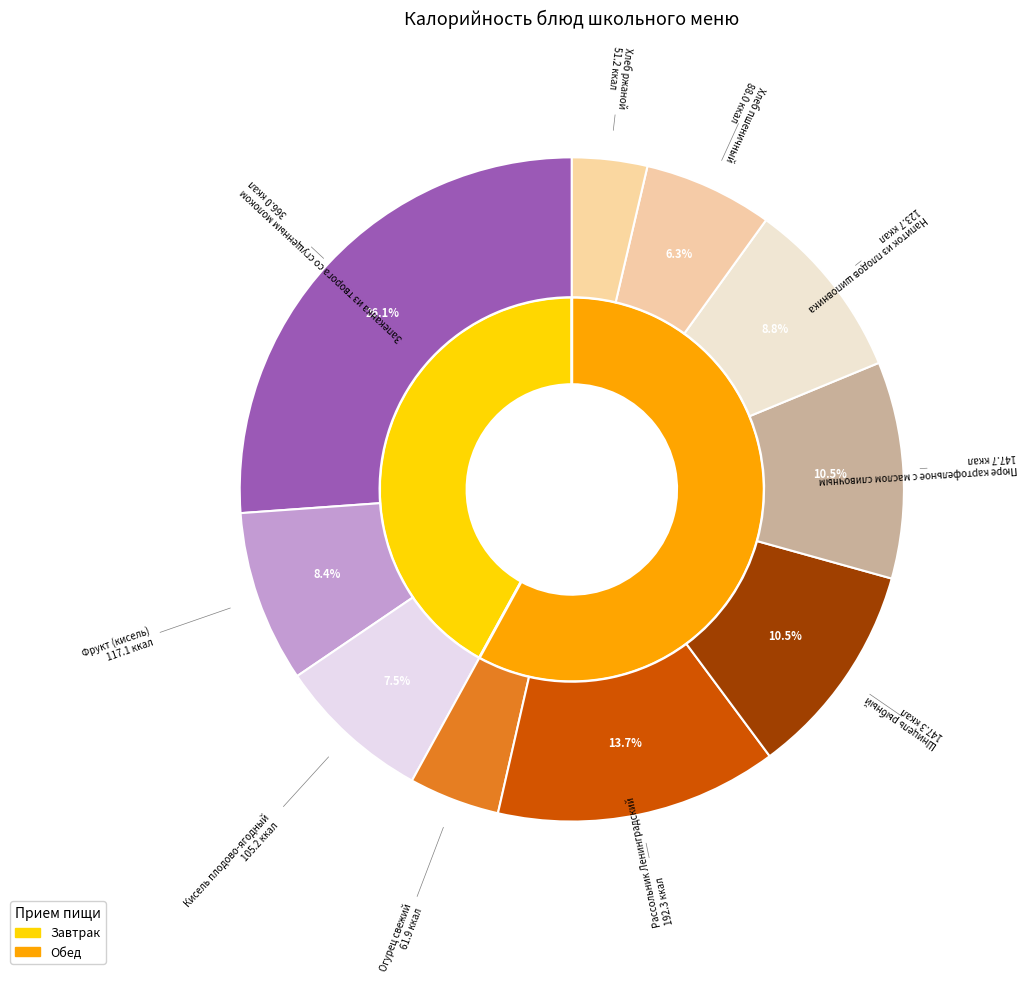

How many slices are in this pie chart?

10